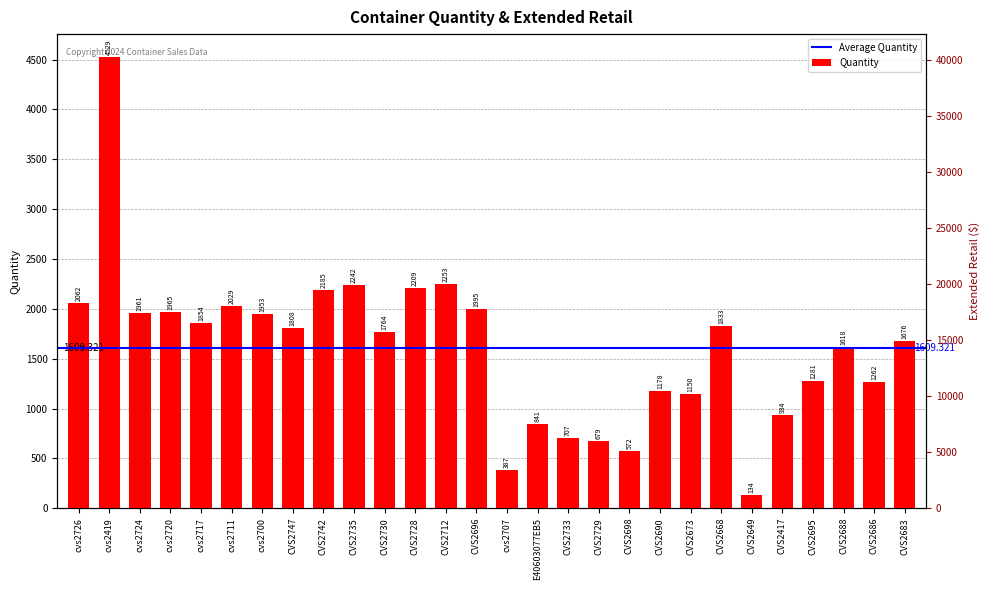

What is the sum of all values?

45061